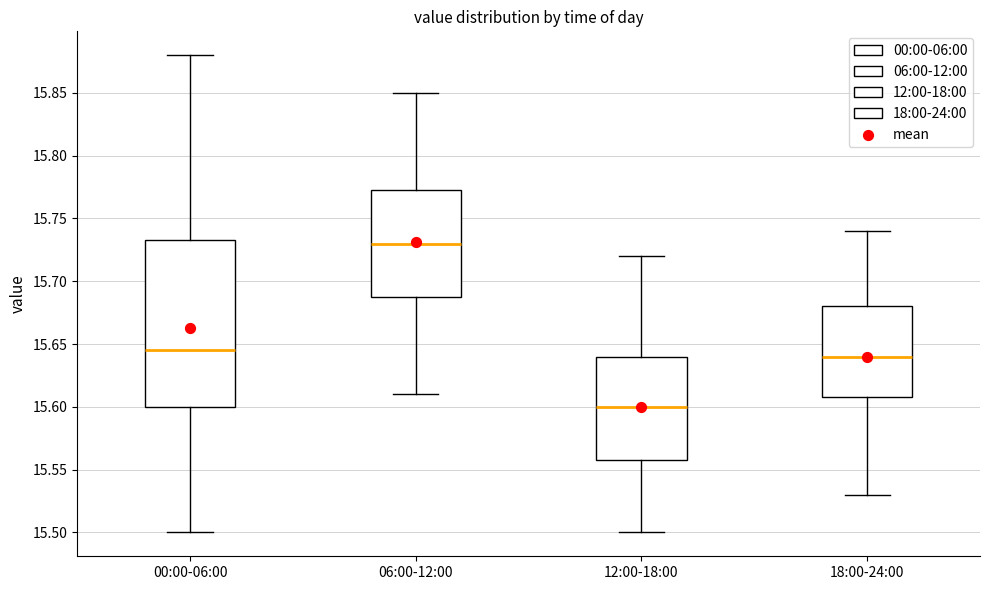

Which box has the lowest median line?

12:00-18:00